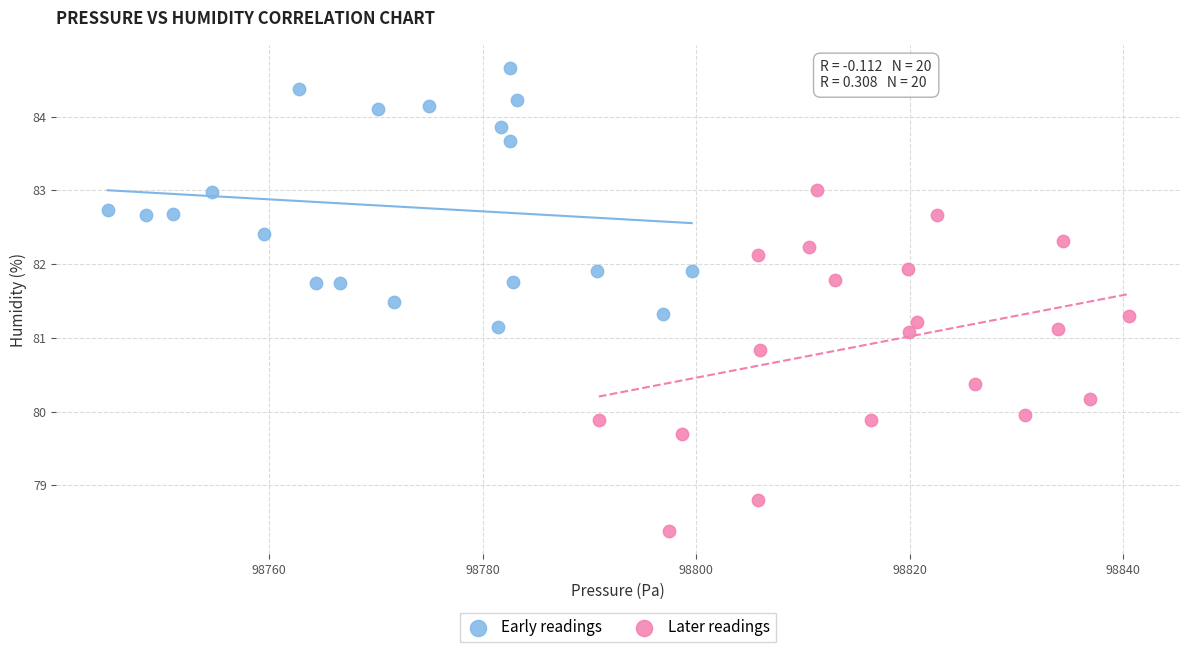

Which series has the widest spread of Y values?

Later readings